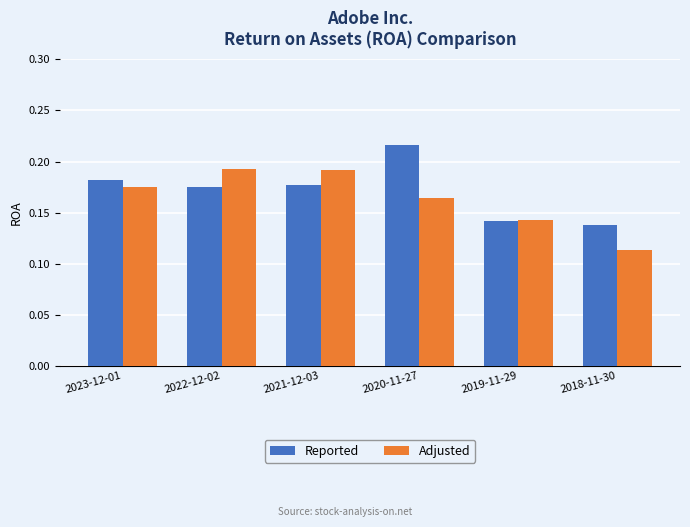

What is the sum of the Adjusted values at 2019-11-29 and 2023-12-01?

0.3